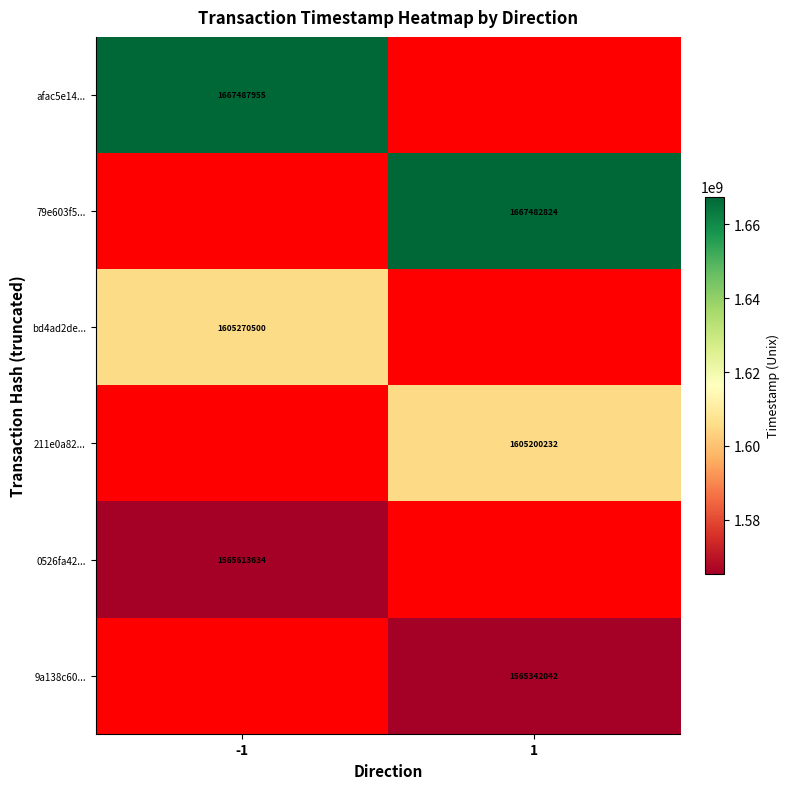

What is the greatest value displayed?

1667487955.0